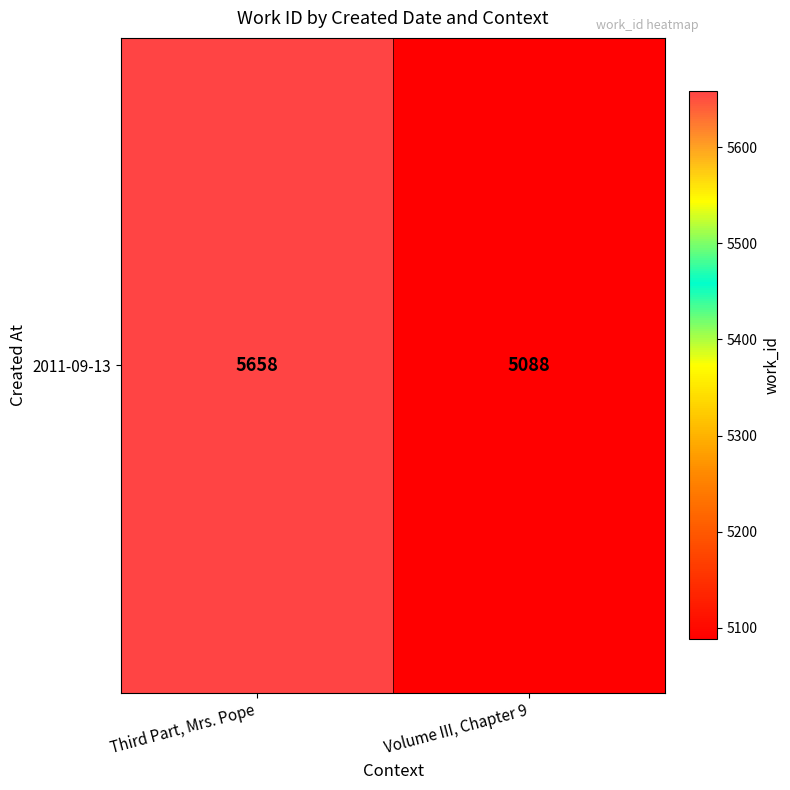

Approximately how many times larger is the value at Volume III, Chapter 9 compared to Third Part, Mrs. Pope?

0.9